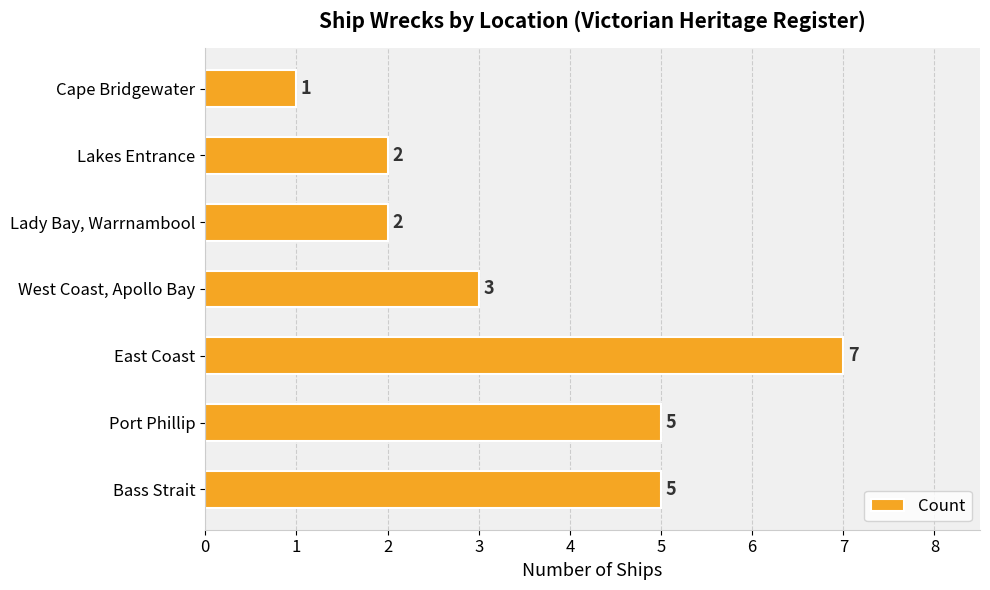

Reading top to bottom, list all the values displayed in this chart.

Cape Bridgewater=1	Lakes Entrance=2	Lady Bay, Warrnambool=2	West Coast, Apollo Bay=3	East Coast=7	Port Phillip=5	Bass Strait=5